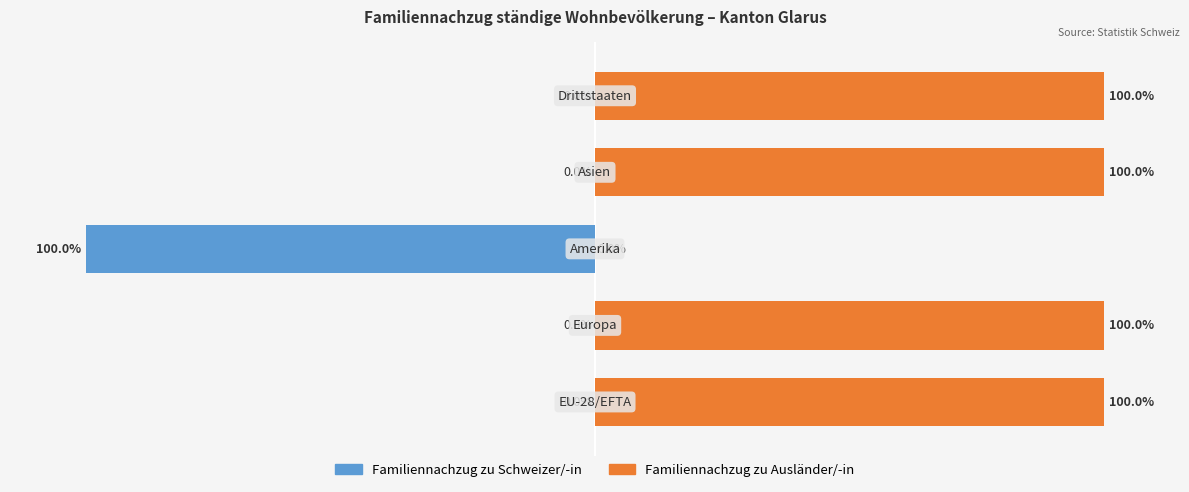

Is it true that Familiennachzug zu Ausländer/-in equals 100 at 1?

True